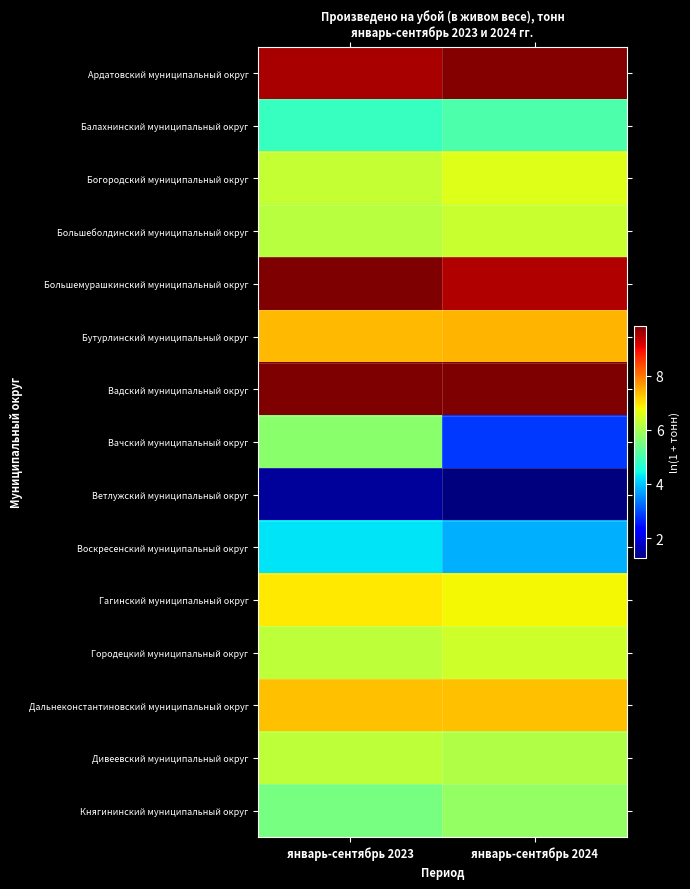

Rank the series at январь-сентябрь 2023 from lowest to highest value.

Ветлужский муниципальный округ, Воскресенский муниципальный округ, Балахнинский муниципальный округ, Княгининский муниципальный округ, Вачский муниципальный округ, Большеболдинский муниципальный округ, Городецкий муниципальный округ, Дивеевский муниципальный округ, Богородский муниципальный округ, Гагинский муниципальный округ, Дальнеконстантиновский муниципальный округ, Бутурлинский муниципальный округ, Ардатовский муниципальный округ, Большемурашкинский муниципальный округ, Вадский муниципальный округ